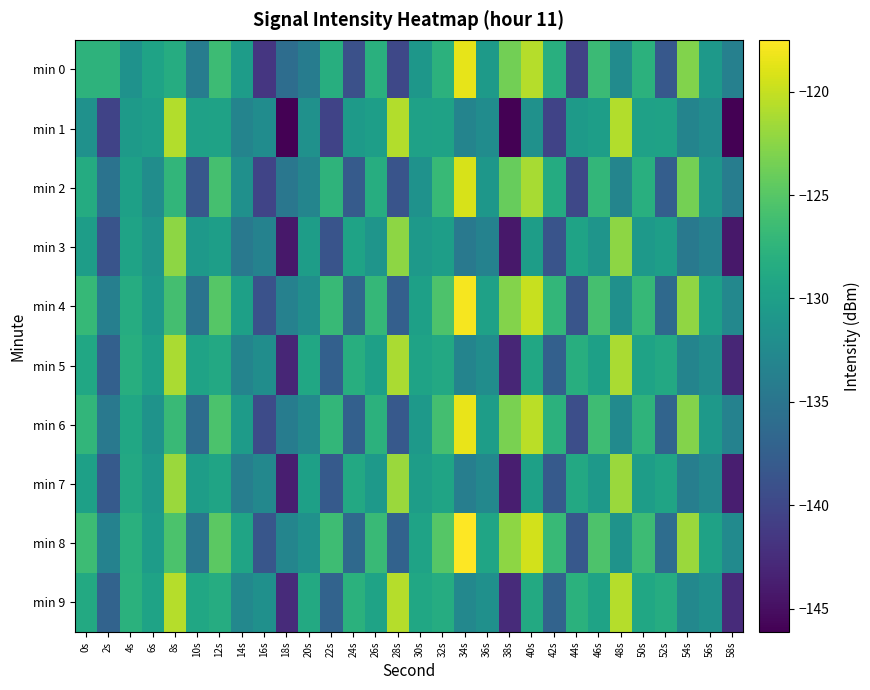

Which series has the largest total across all categories?

min 8